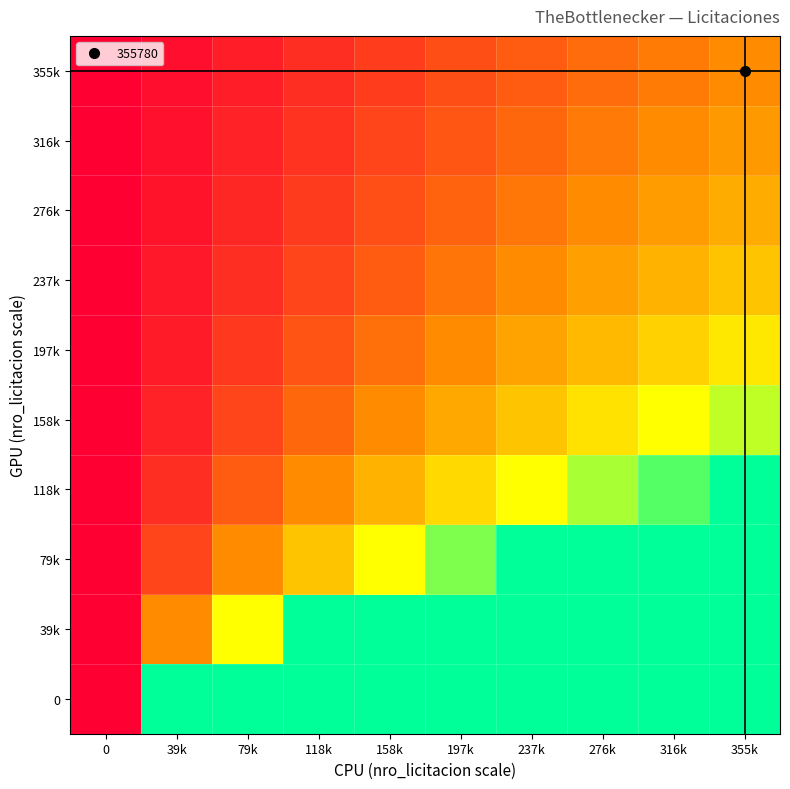

Reading right to left, list all the values displayed in this chart.

0: 355k=10.0	316k=10.0	276k=10.0	237k=10.0	197k=10.0	158k=10.0	118k=10.0	79k=10.0	39k=10.0	0=0.0
39k: 355k=9.0	316k=8.0	276k=7.0	237k=6.0	197k=5.0	158k=4.0	118k=3.0	79k=2.0	39k=1.0	0=0.0
79k: 355k=4.5	316k=4.0	276k=3.5	237k=3.0	197k=2.5	158k=2.0	118k=1.5	79k=1.0	39k=0.5	0=0.0
118k: 355k=3.0	316k=2.7	276k=2.3	237k=2.0	197k=1.7	158k=1.3	118k=1.0	79k=0.7	39k=0.3	0=0.0
158k: 355k=2.2	316k=2.0	276k=1.7	237k=1.5	197k=1.2	158k=1.0	118k=0.7	79k=0.5	39k=0.2	0=0.0
197k: 355k=1.8	316k=1.6	276k=1.4	237k=1.2	197k=1.0	158k=0.8	118k=0.6	79k=0.4	39k=0.2	0=0.0
237k: 355k=1.5	316k=1.3	276k=1.2	237k=1.0	197k=0.8	158k=0.7	118k=0.5	79k=0.3	39k=0.2	0=0.0
276k: 355k=1.3	316k=1.1	276k=1.0	237k=0.9	197k=0.7	158k=0.6	118k=0.4	79k=0.3	39k=0.1	0=0.0
316k: 355k=1.1	316k=1.0	276k=0.9	237k=0.7	197k=0.6	158k=0.5	118k=0.4	79k=0.2	39k=0.1	0=0.0
355k: 355k=1.0	316k=0.9	276k=0.8	237k=0.7	197k=0.6	158k=0.4	118k=0.3	79k=0.2	39k=0.1	0=0.0